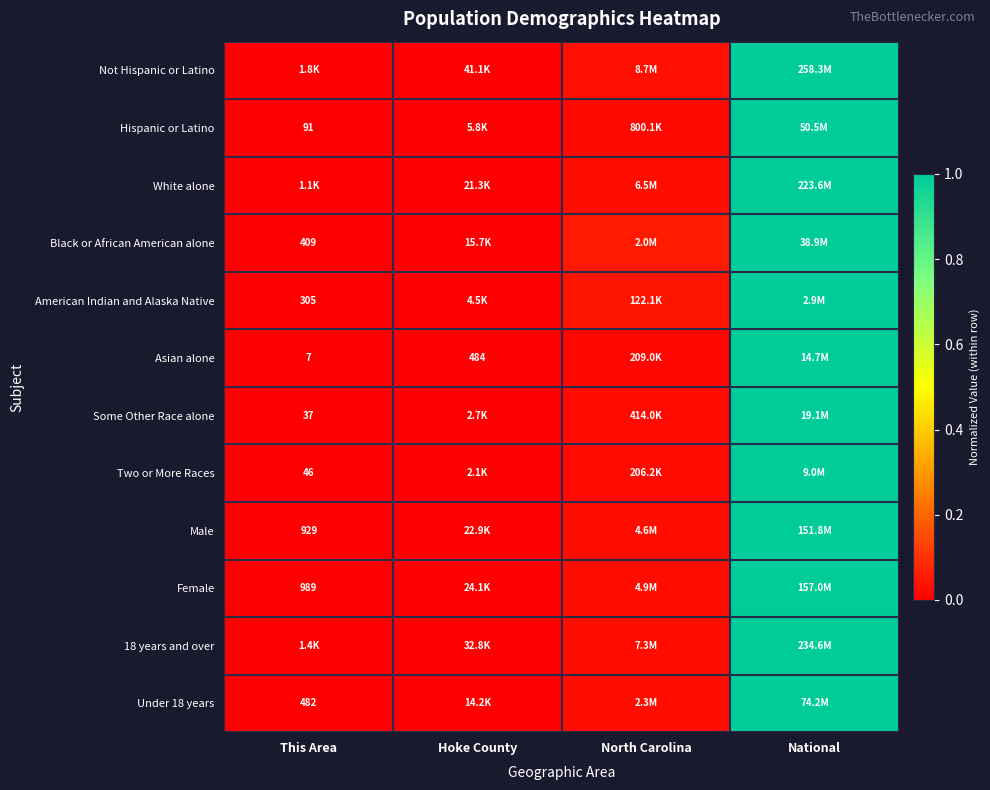

At which label is Black or African American alone closest to 0?

This Area